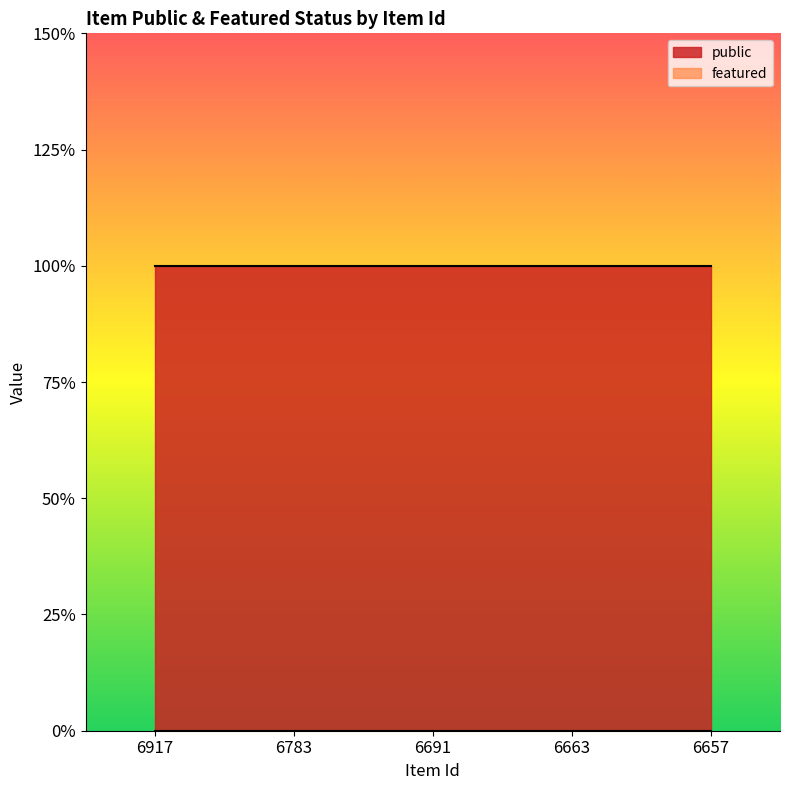

Between 6783 and 6663, which is larger?

6783